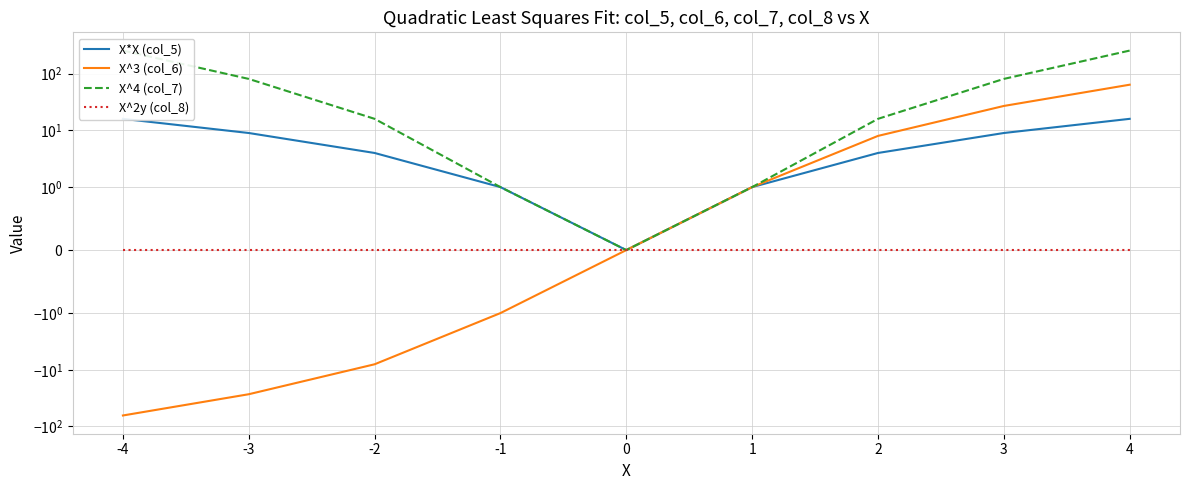

Which category has the lowest value in the X^2y (col_8) series?

-4